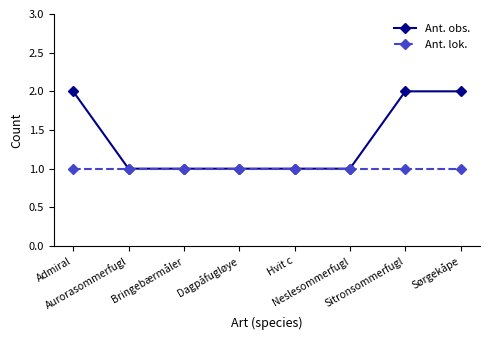

Which series has the largest range (max minus min)?

Ant. obs.